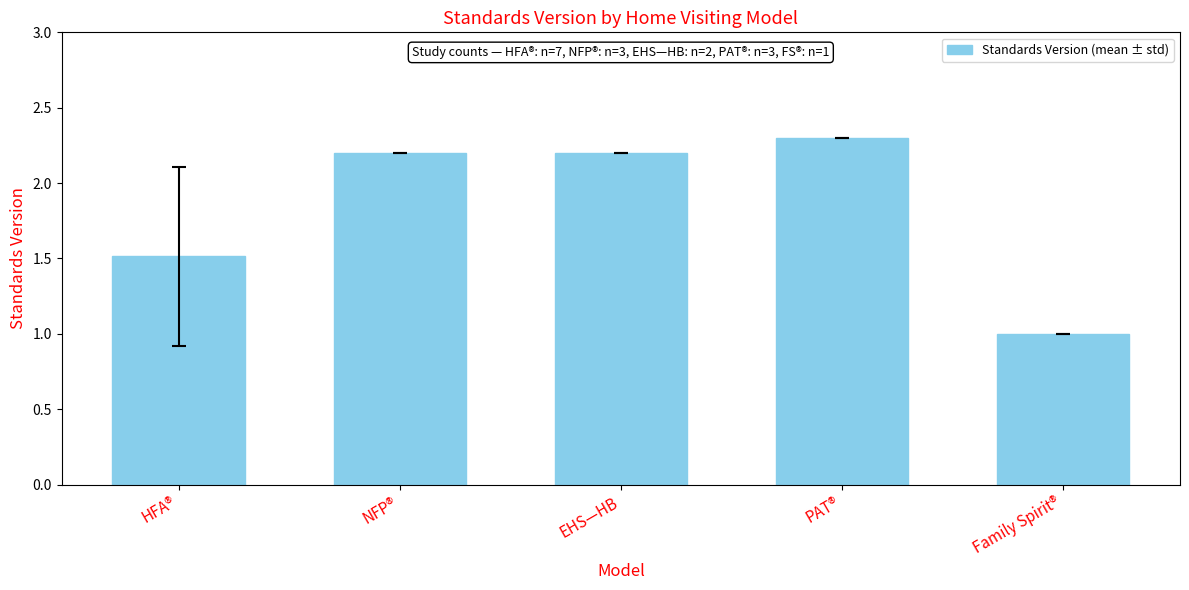

True or false: the data shows 2.2 at EHS—HB.

True